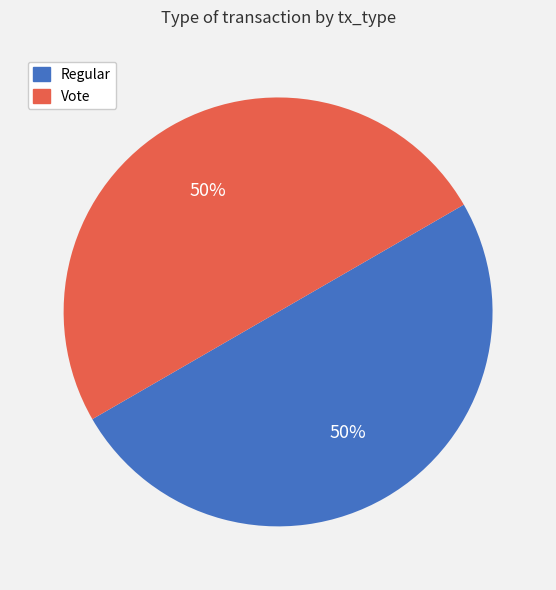

Is it true that Vote is 50% of the pie?

True